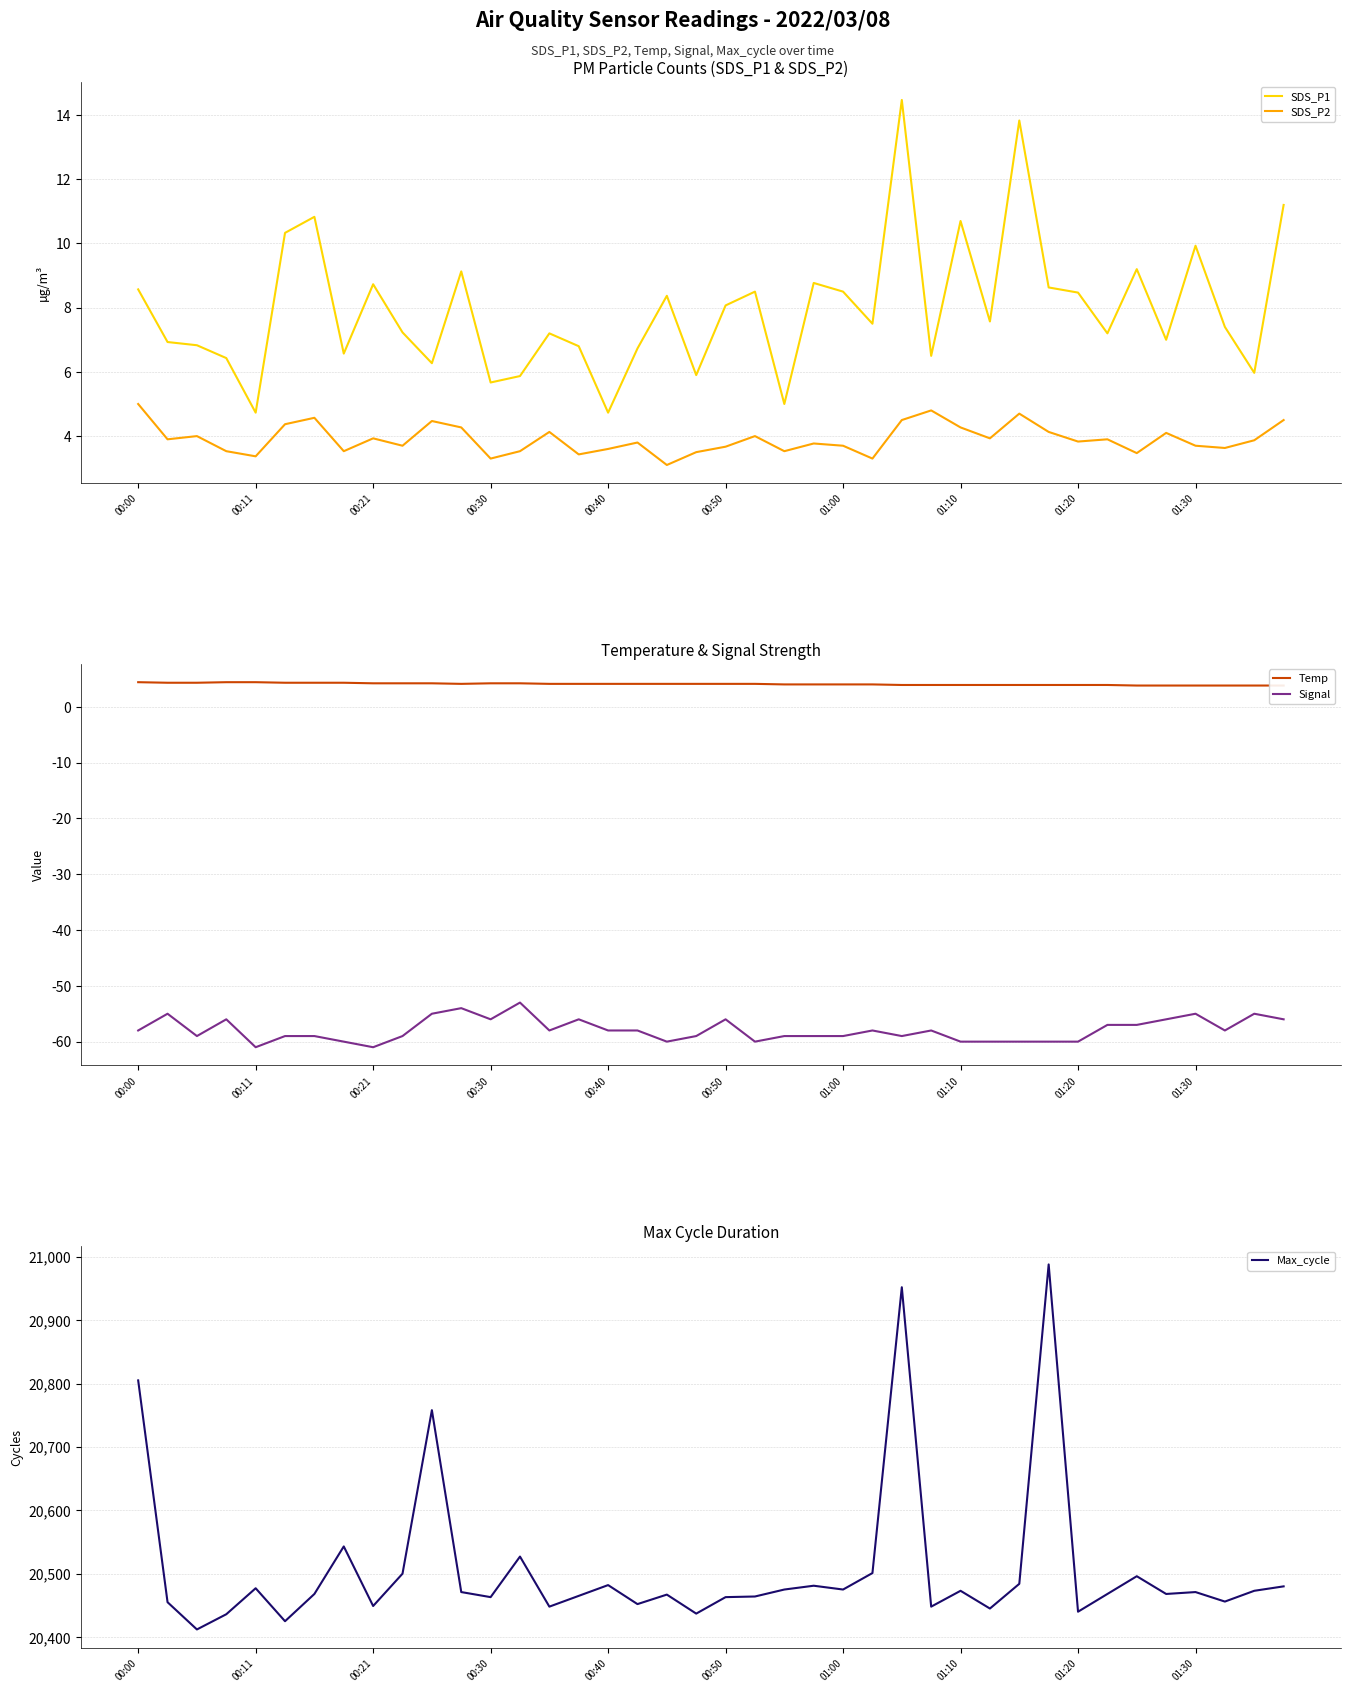

True or false: SDS_P2 and Max_cycle intersect in this chart.

False